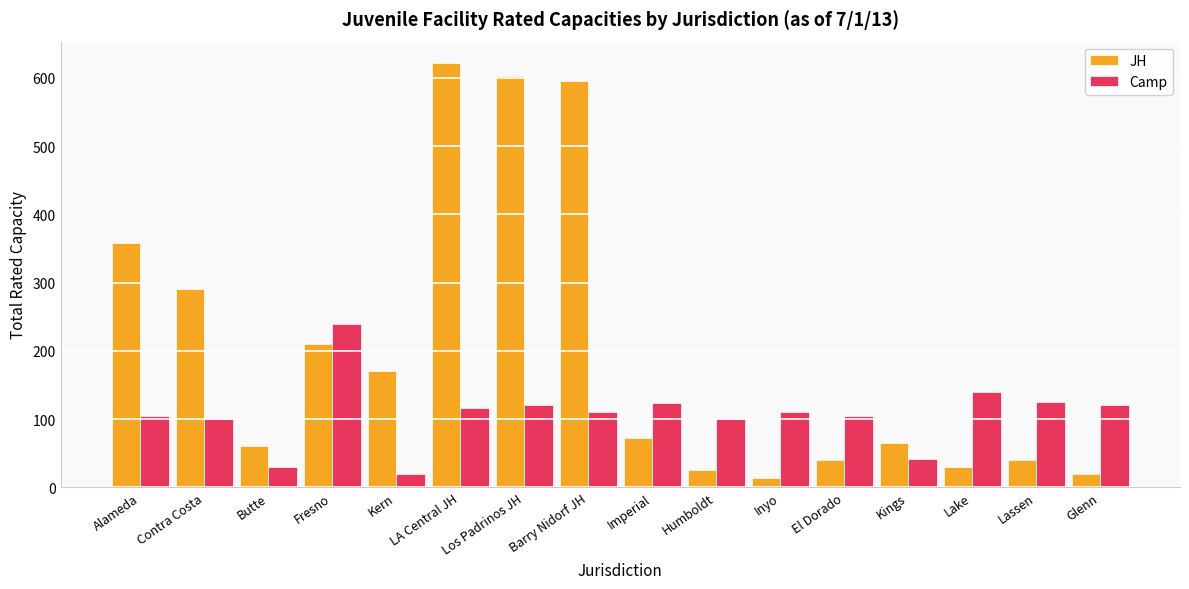

Count the number of data series in this chart.

2